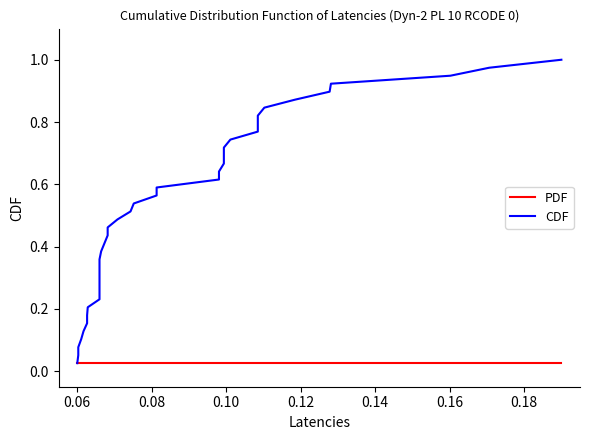

At how many categories does at least one series exceed 0?

39